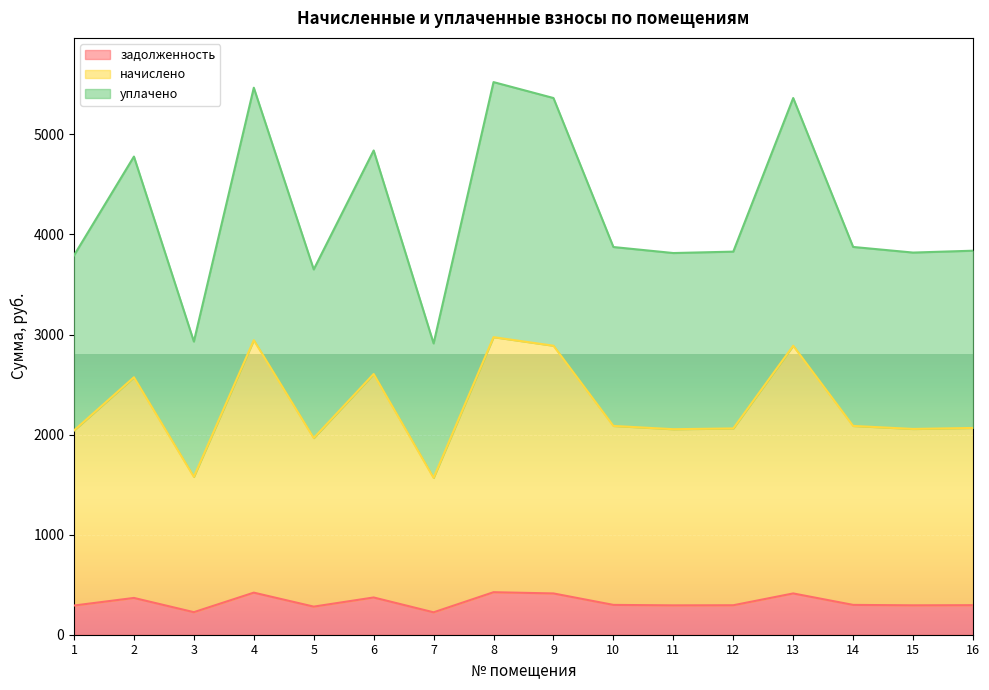

How many data points does each series have?

16